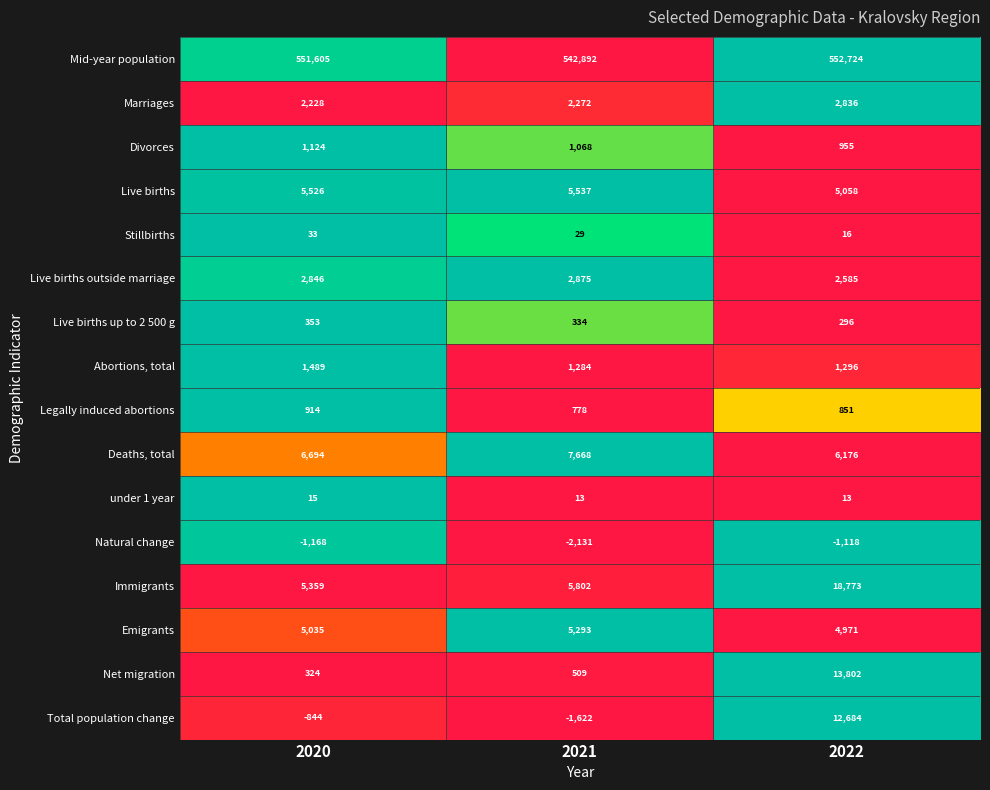

Which series changed the most between 2021 and 2022?

Total population change